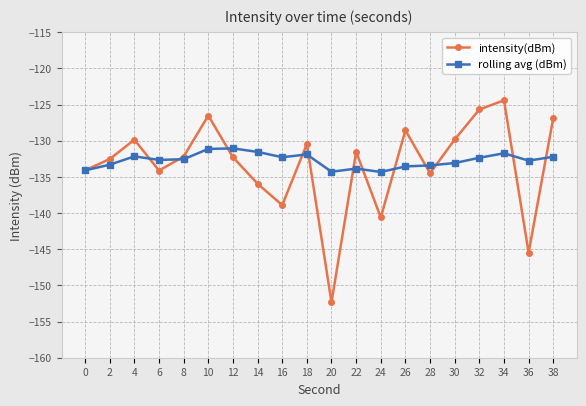

Rank the series by their maximum value, from highest to lowest.

intensity(dBm), rolling avg (dBm)